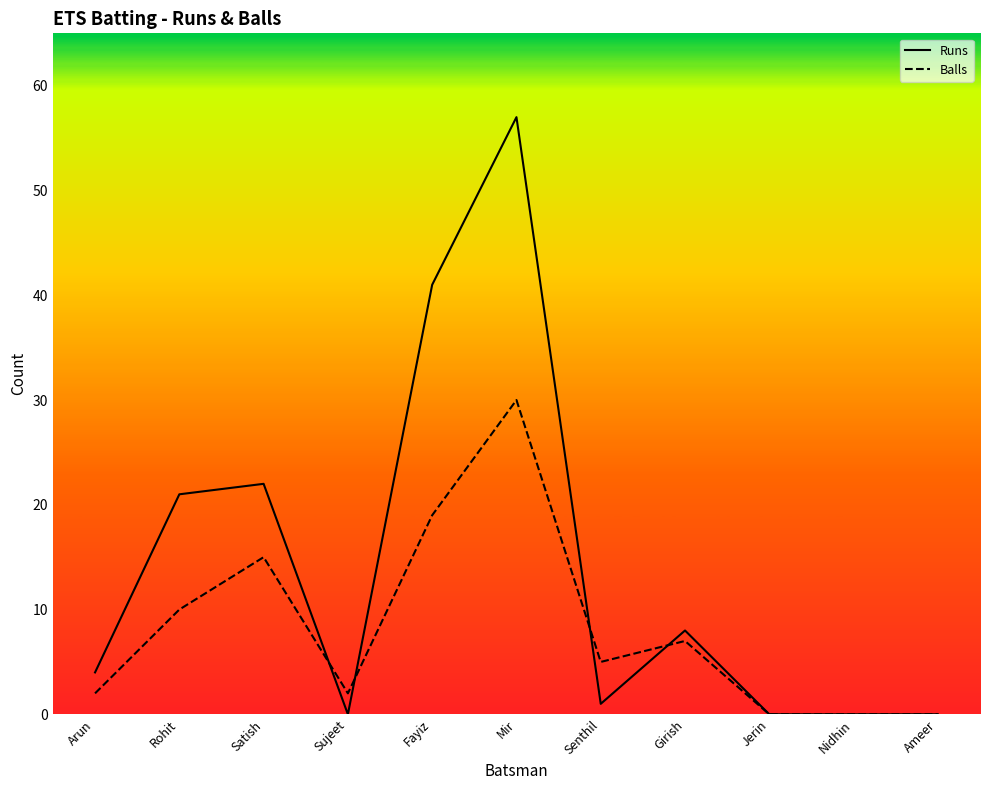

True or false: Balls has more than 0 points higher than both neighbors.

True